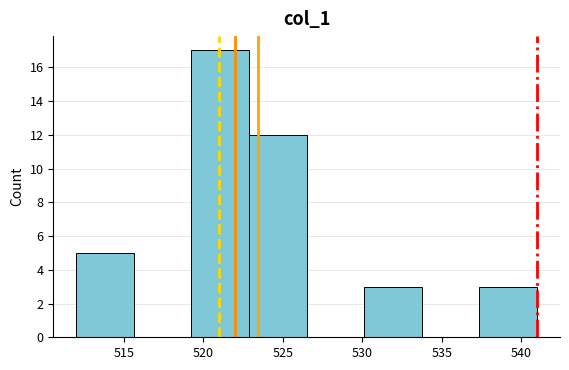

Over which range of the x-axis is the bar tallest?

519.5 to 523.0